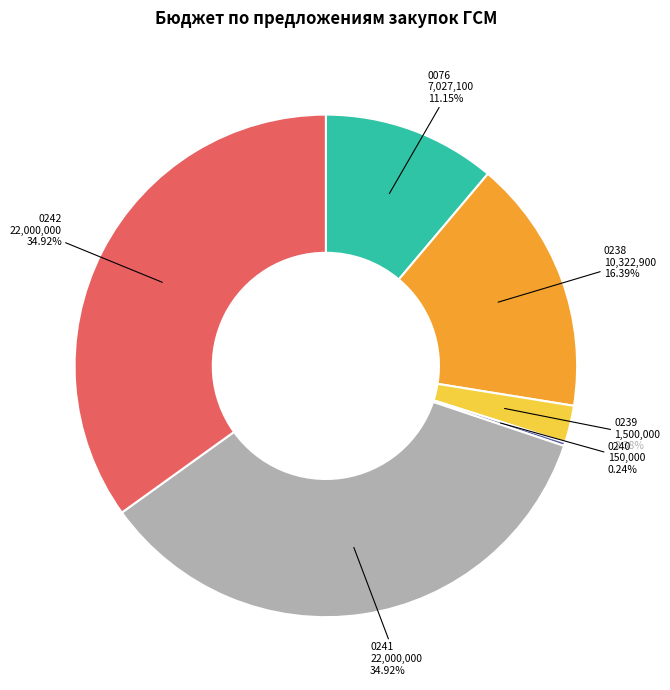

Does any single category account for the majority?

No